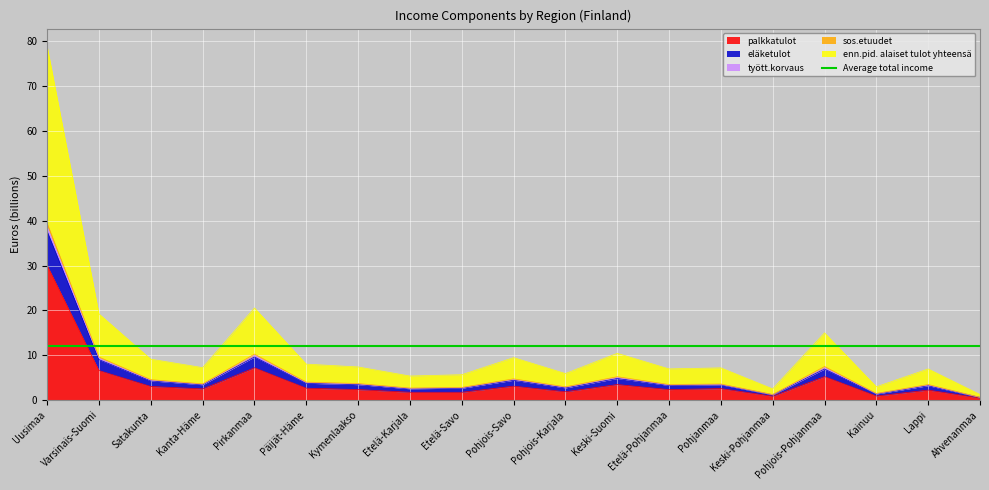

Is it true that palkkatulot equals 3.5 at Keski-Suomi?

True